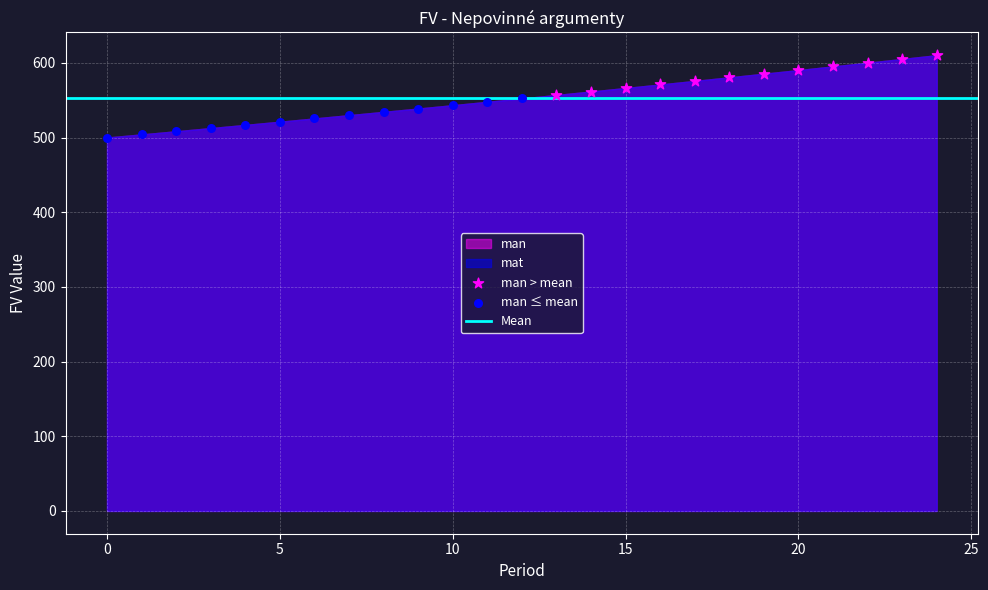

Which series contains the lowest Y value?

man ≤ mean